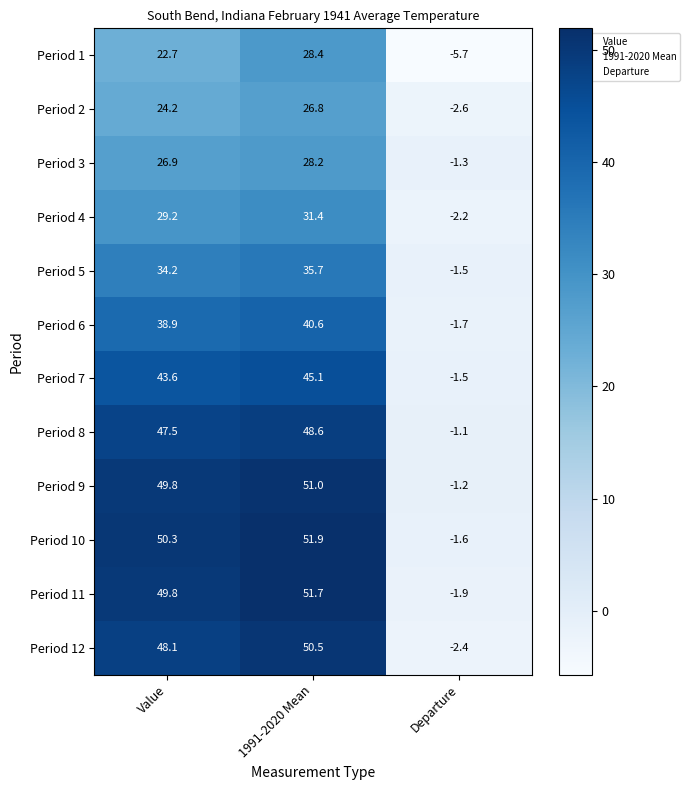

At how many categories does at least one series exceed 33?

2